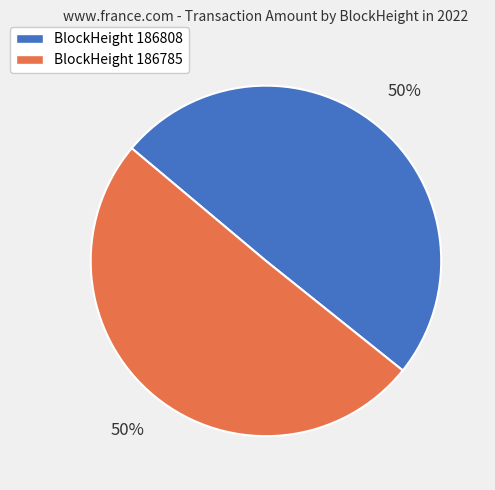

Count the number of slices in the pie.

2